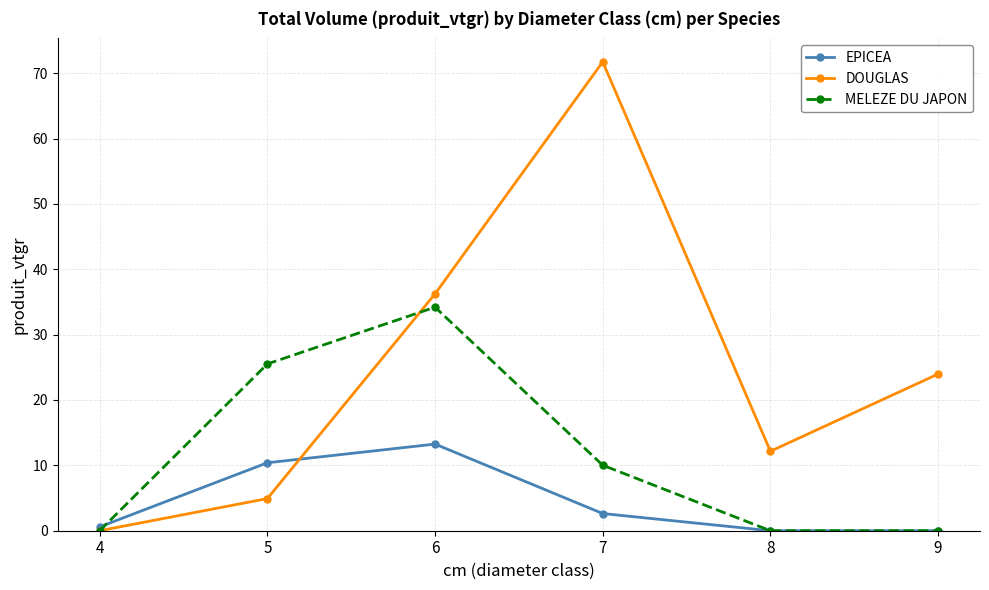

List the labels in order of DOUGLAS value, smallest first.

4, 5, 8, 9, 6, 7